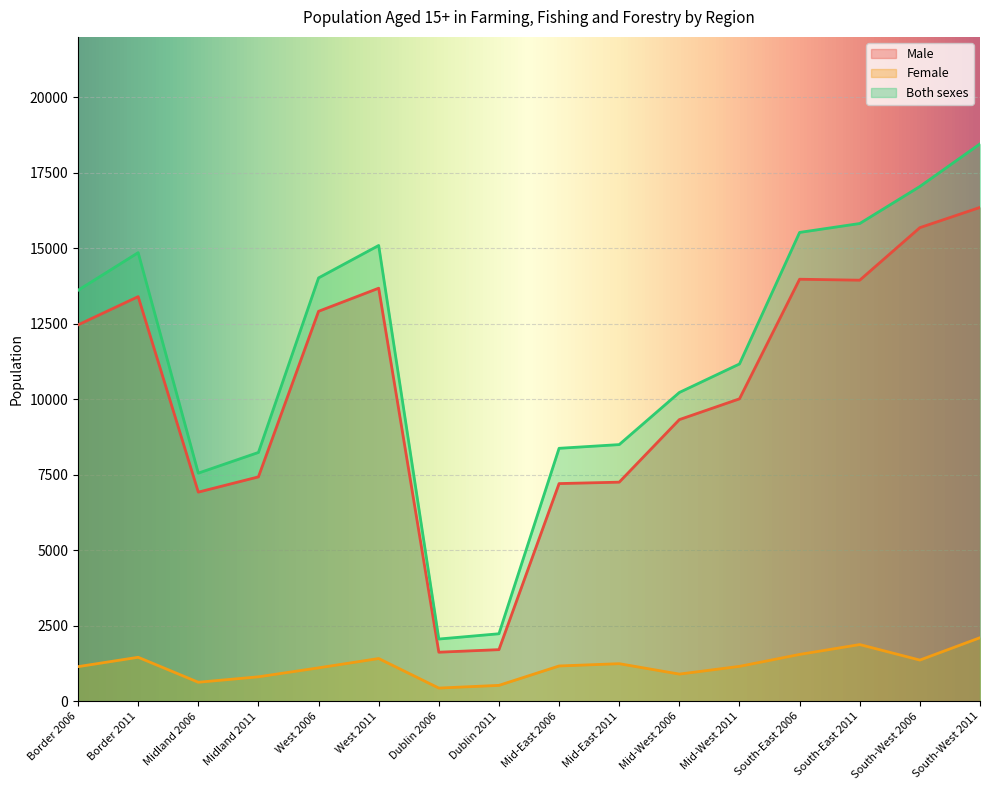

True or false: Both sexes and Male cross at least once.

False